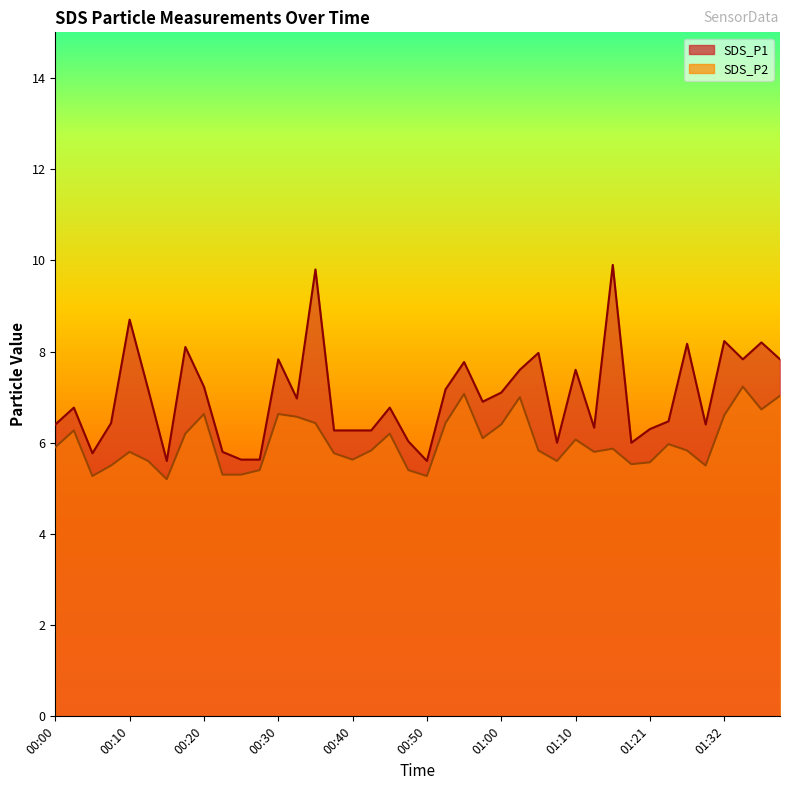

At which category does SDS_P1 reach its first local valley?

00:05